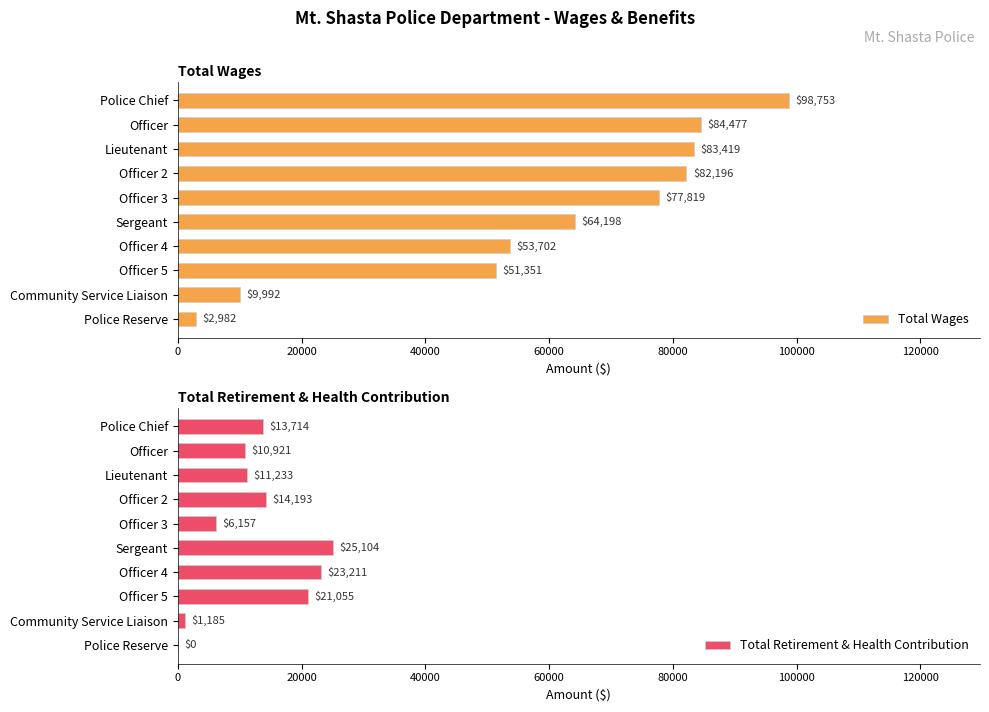

How many bars are there in each group?

2